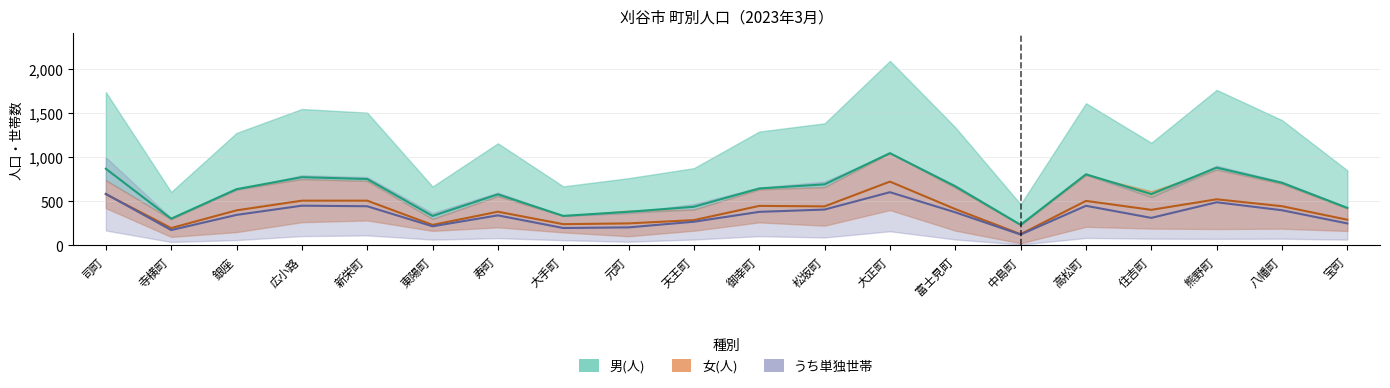

What is the sum of the 男(人) values at 天王町 and 富士見町?

641.1